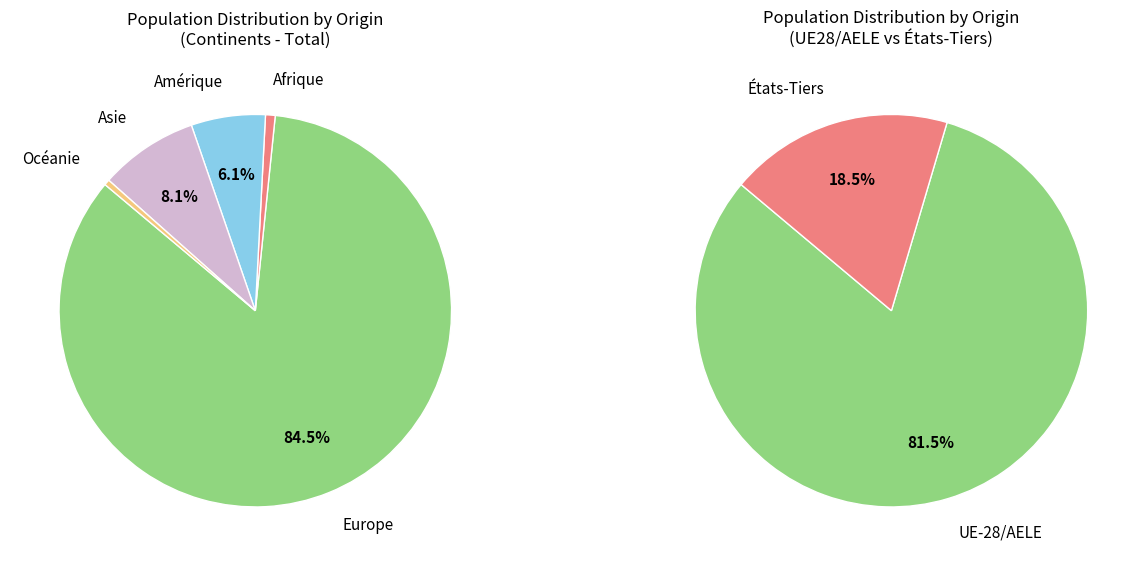

Is there any slice that represents more than half of the pie?

Yes